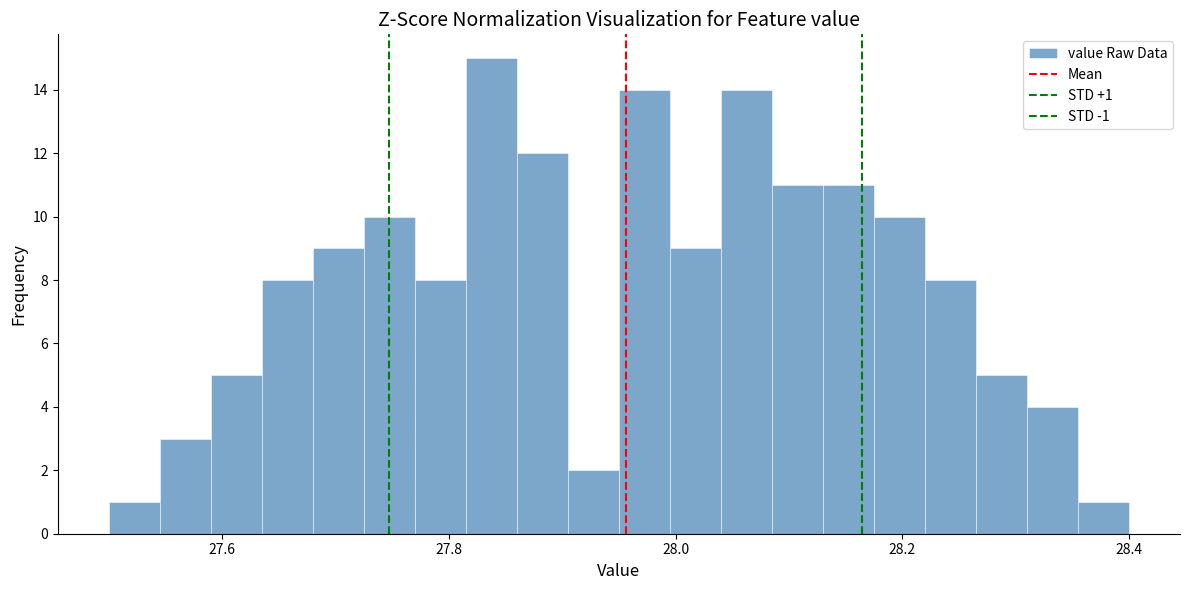

Around what value on the x-axis is the tallest bar? Give the approximate position of its centre, as read against the axis.

27.84